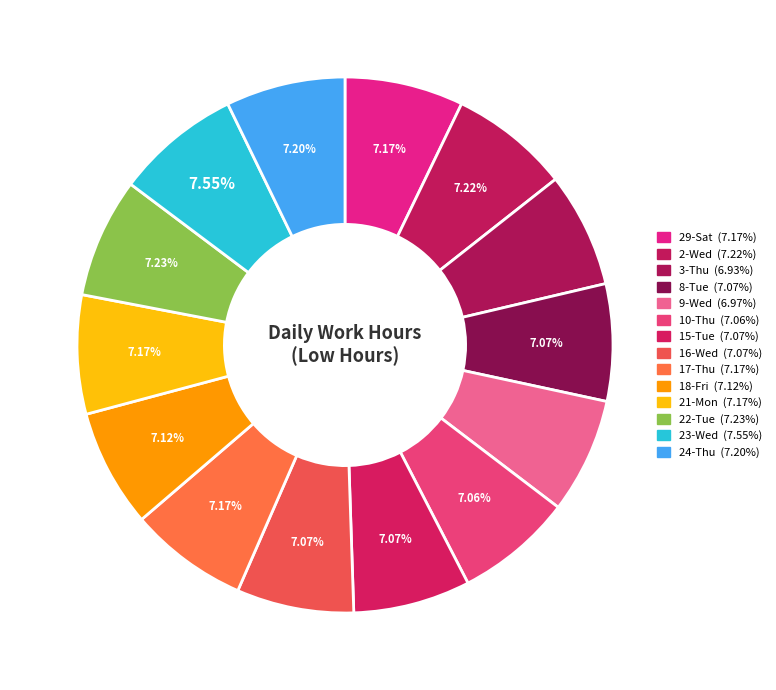

True or false: 3-Thu accounts for 1% of the total.

False